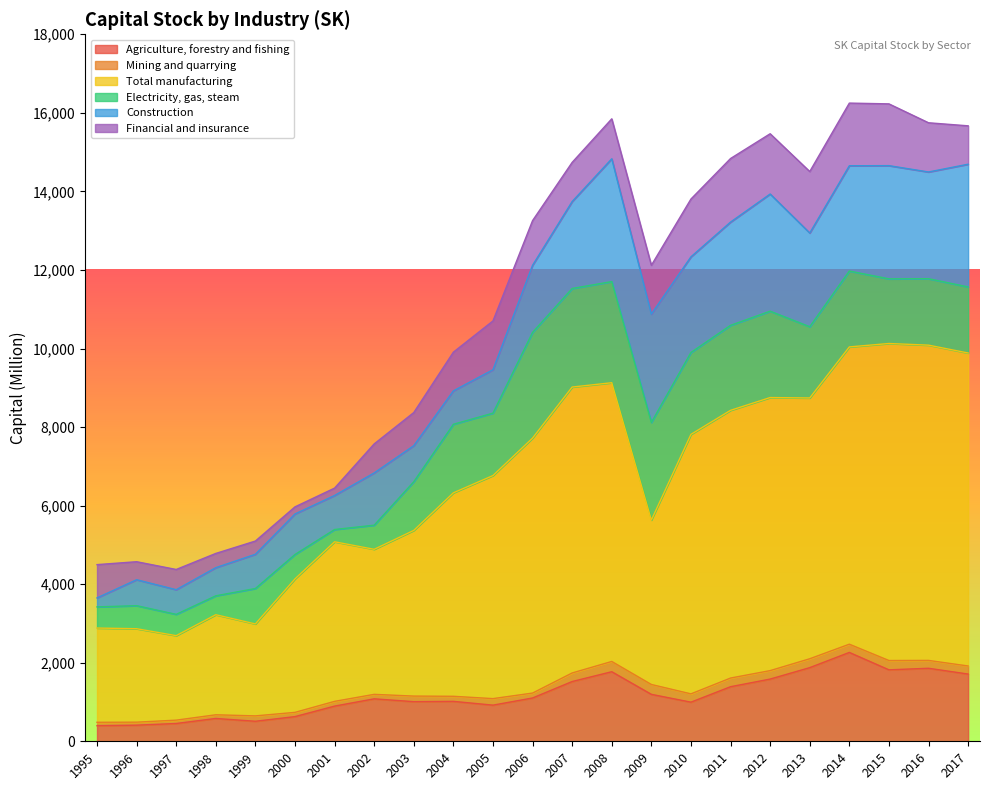

True or false: Mining and quarrying and Agriculture, forestry and fishing cross at least once.

False